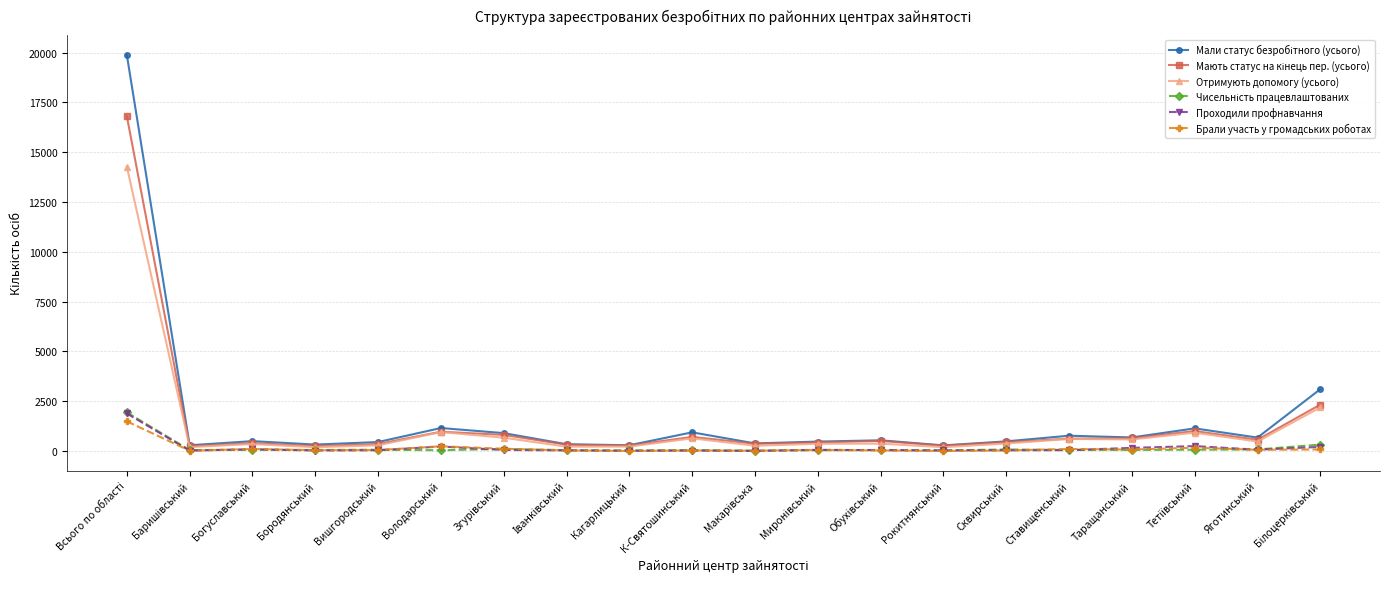

Count the number of data series in this chart.

6